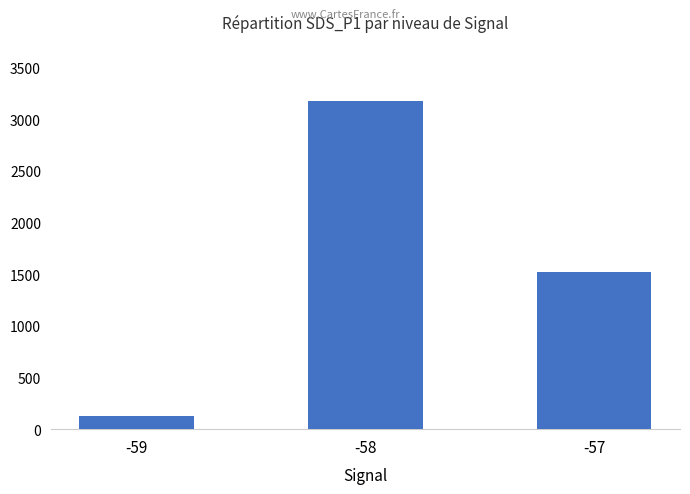

What is the value of the 2nd bar from the left?

3174.6